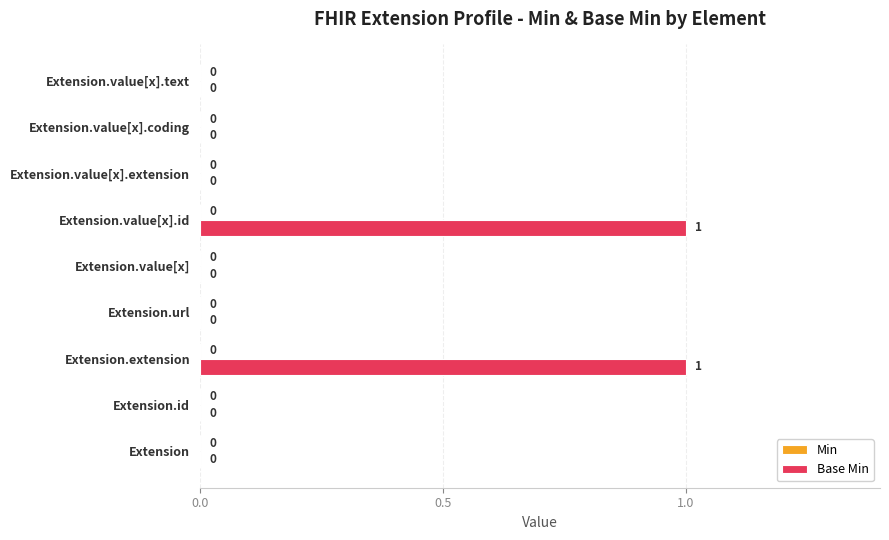

Reading bottom to top, list all the values displayed in this chart.

Extension=0	Extension.id=0	Extension.extension=1	Extension.url=0	Extension.value[x]=0	Extension.value[x].id=1	Extension.value[x].extension=0	Extension.value[x].coding=0	Extension.value[x].text=0